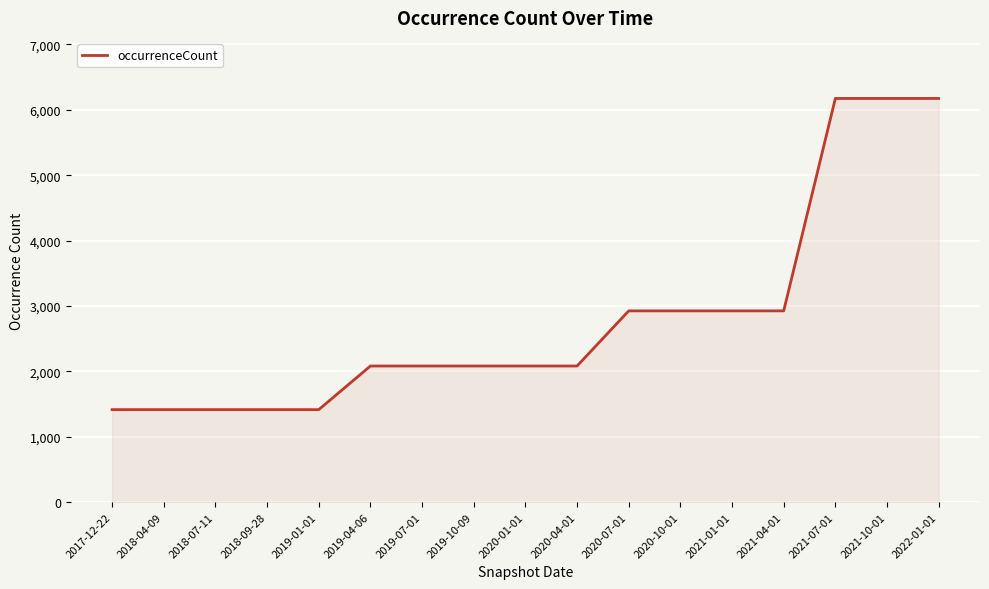

What is the smallest value displayed?

1415